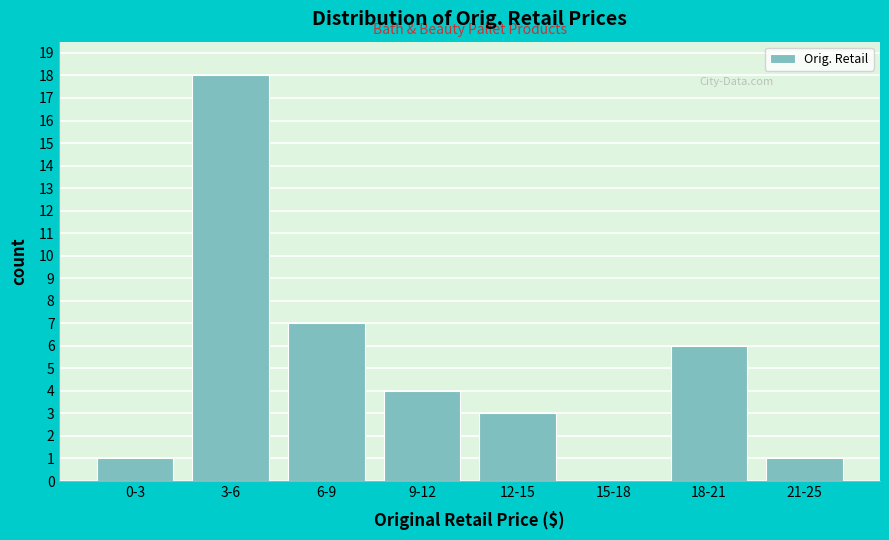

Reading left to right, extract all data points from this chart.

0-3=1	3-6=18	6-9=7	9-12=4	12-15=3	15-18=0	18-21=6	21-25=1